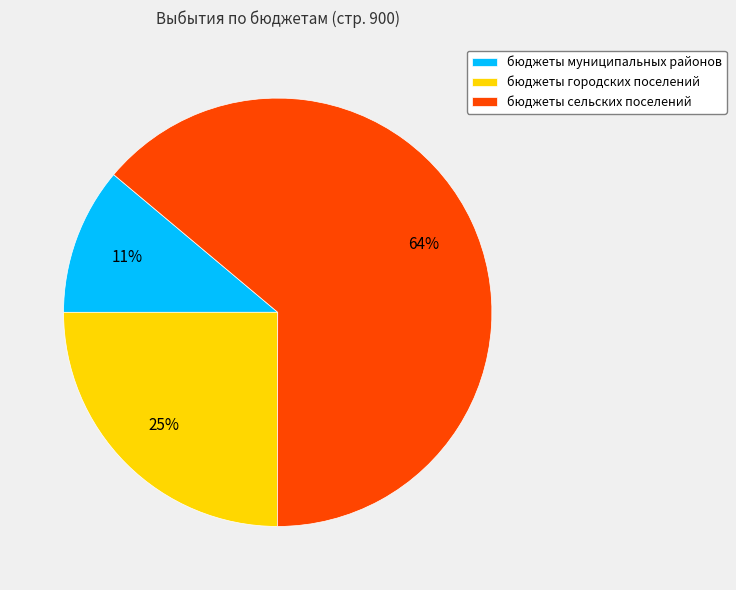

Between бюджеты сельских поселений and бюджеты городских поселений, which is larger?

бюджеты сельских поселений